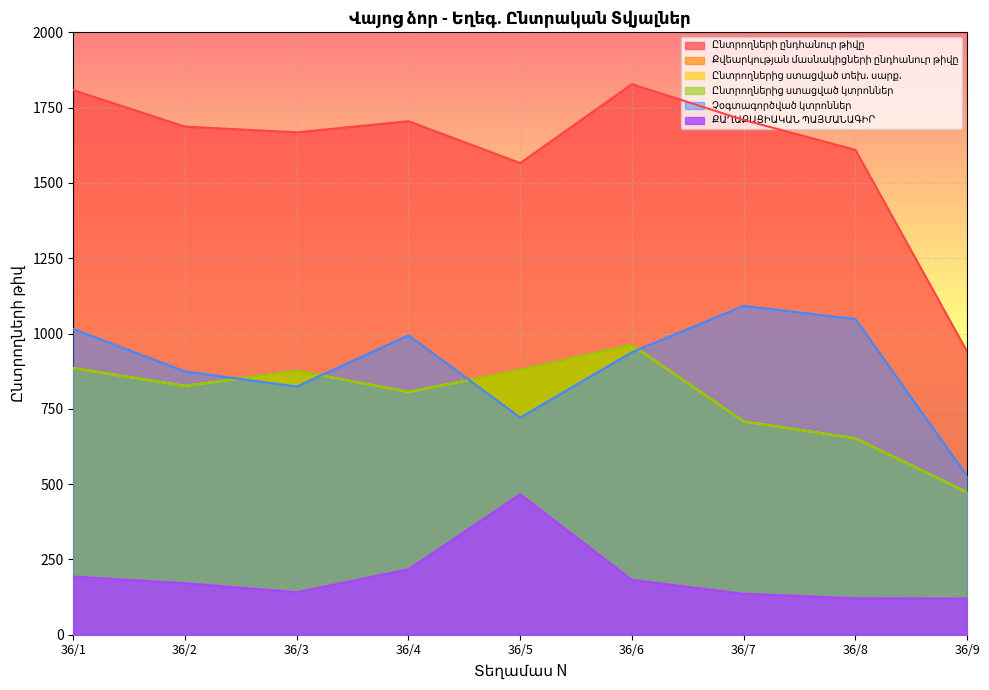

Where does the Ընտրողների ընդհանուր թիվը series first go above 1687?

36/1